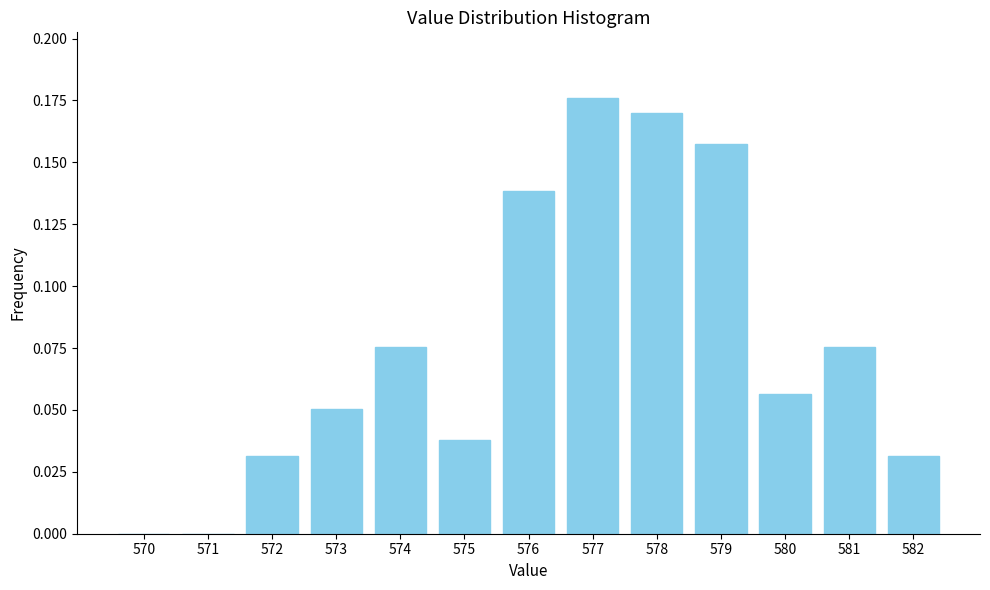

The chart shows a value of 0.0 at 572. True or false?

True